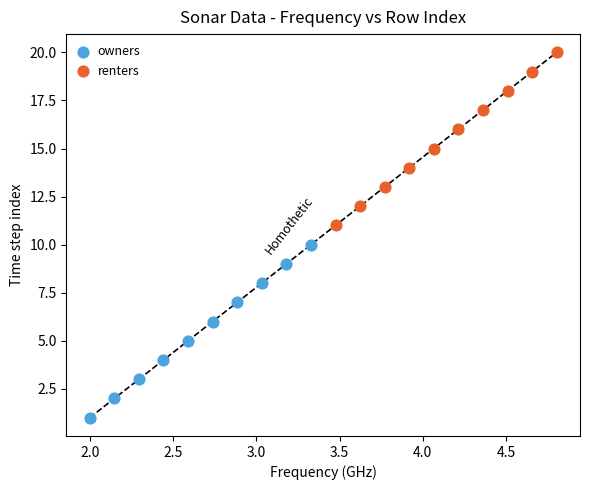

Which series reaches the maximum Y coordinate?

renters